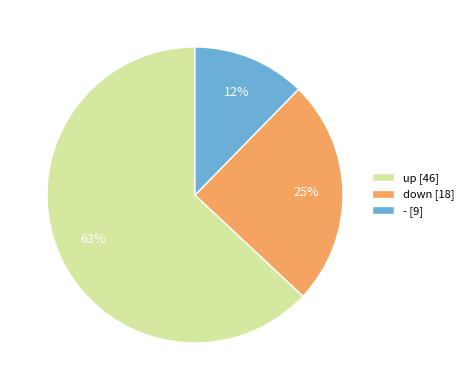

Combined, do - and up account for over 50%?

Yes